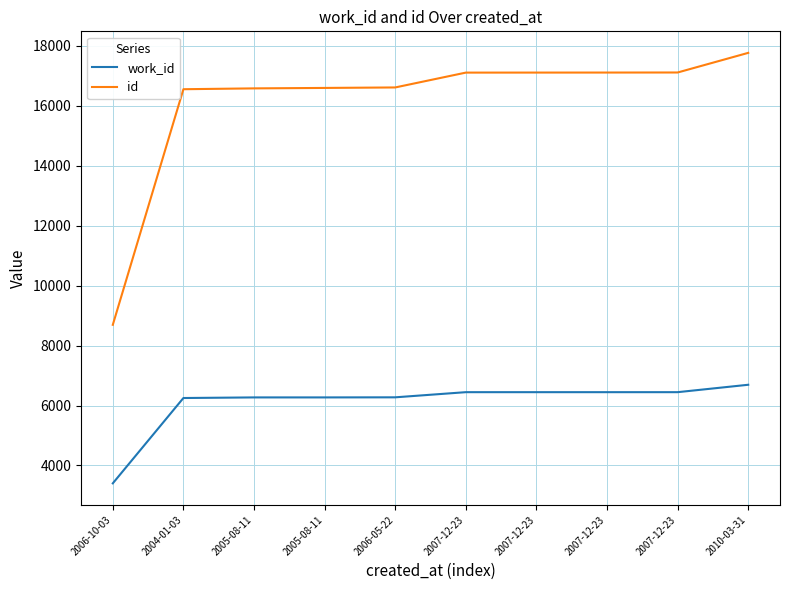

Is this an area chart (filled region under the line)?

No